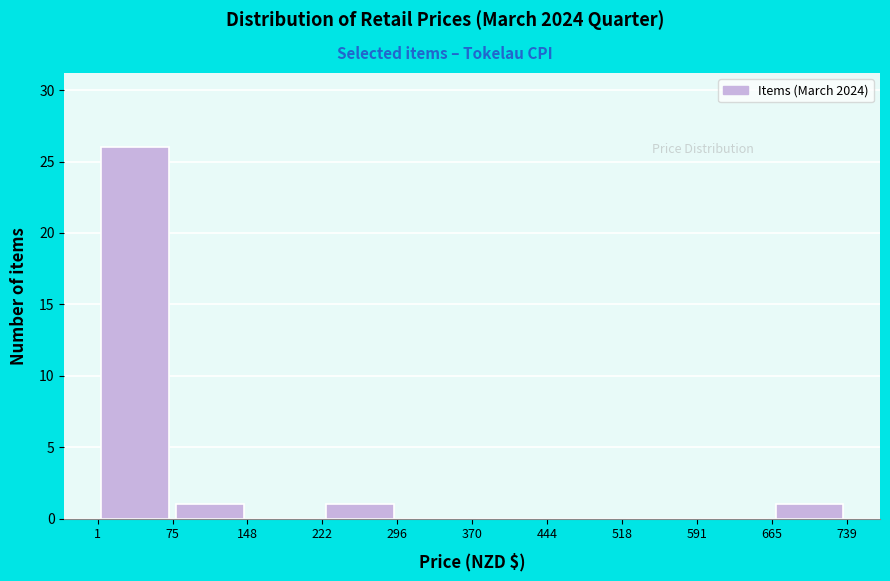

How tall is the bar that spans 1 to 75 on the x-axis? The values are not printed on the chart, so give them approximately, as read against the axis.

26